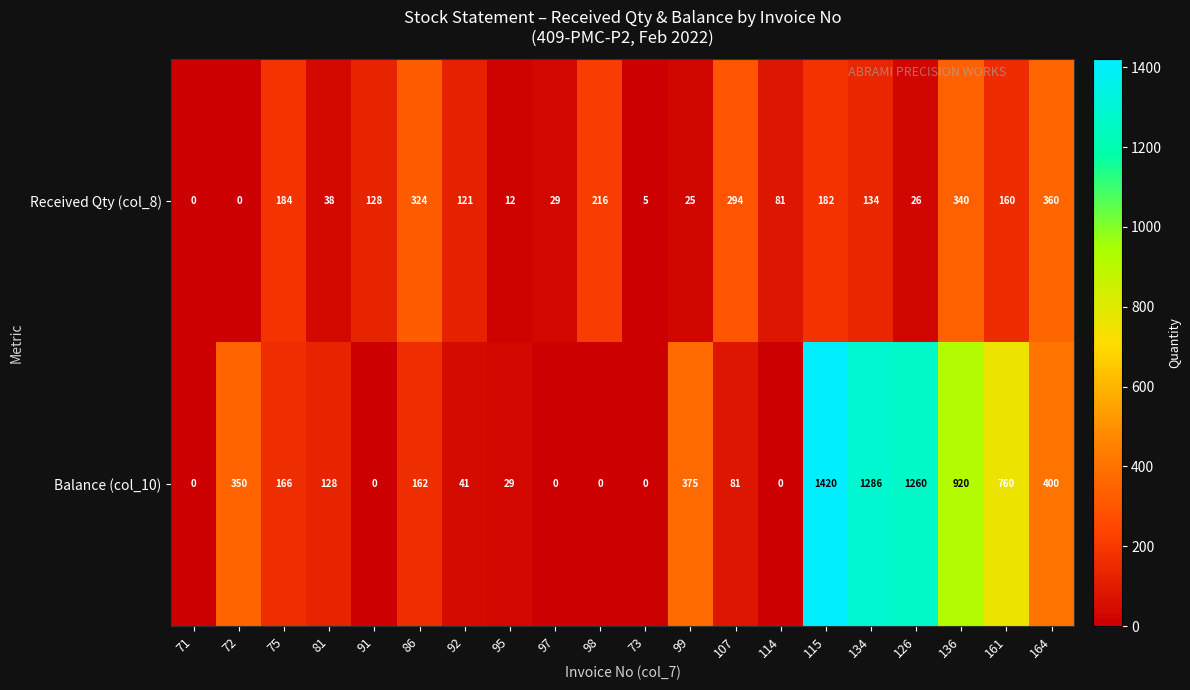

Where is Balance (col_10) nearest to the value 710?

161